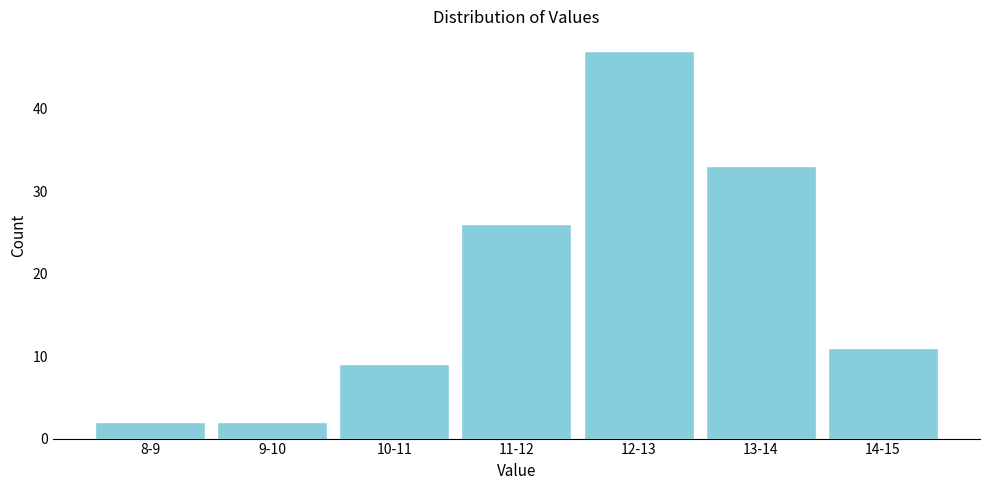

Reading left to right, extract all data points from this chart.

8-9=2	9-10=2	10-11=9	11-12=26	12-13=47	13-14=33	14-15=11